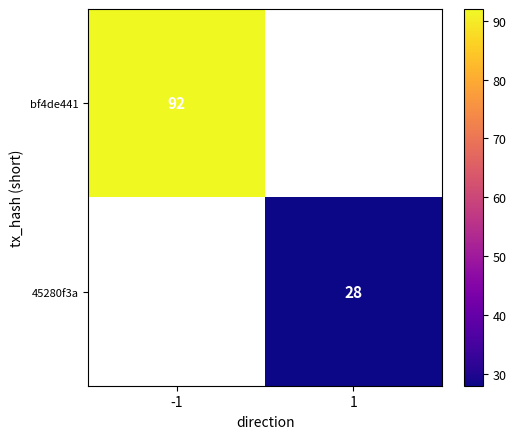

How many data points does each series have?

2